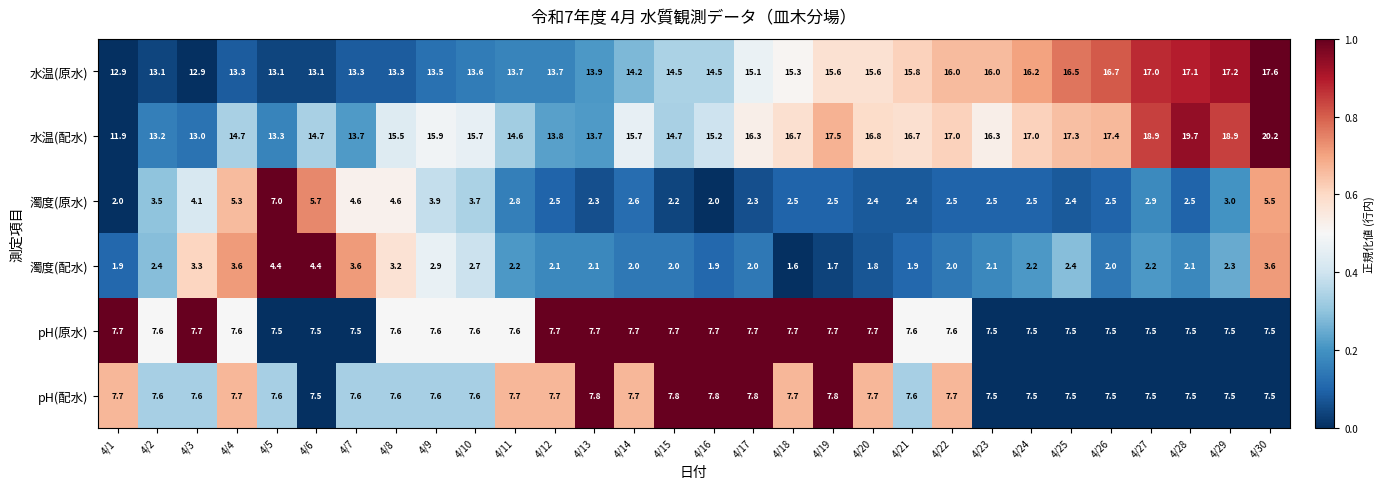

List the series in order of their peak value, lowest first.

濁度(配水), 濁度(原水), pH(原水), pH(配水), 水温(原水), 水温(配水)